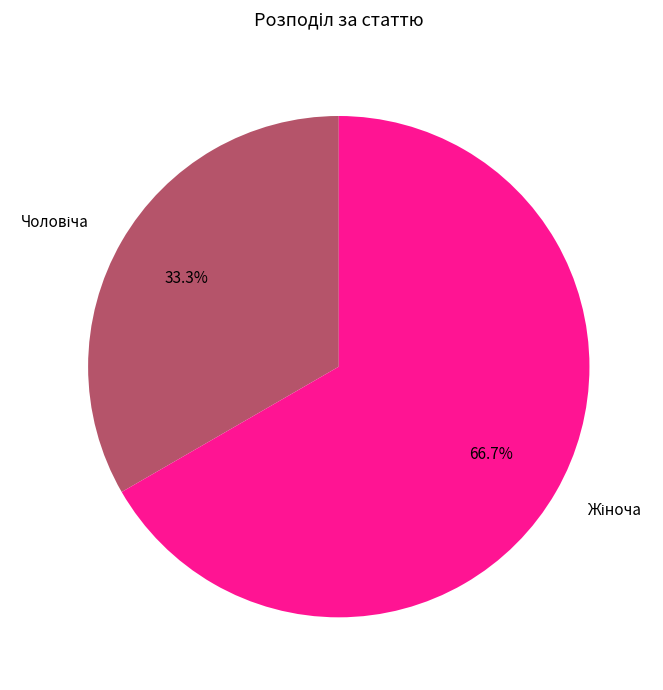

Is there a majority slice in this chart?

Yes